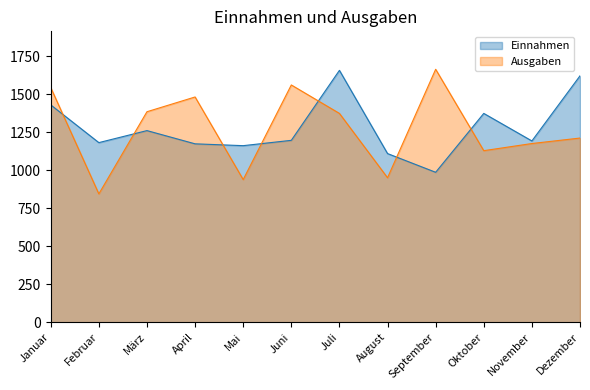

At which category does Einnahmen reach its first local valley?

Februar